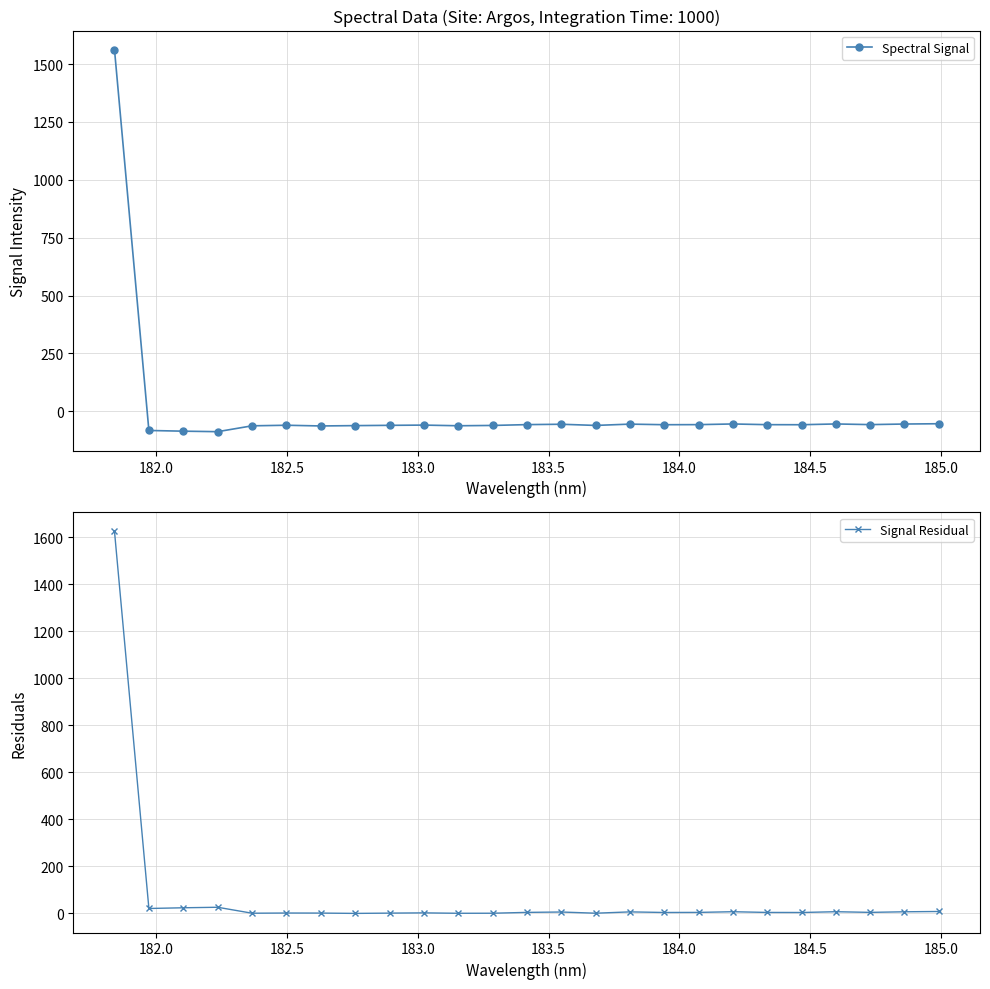

What is the value of the Spectral Signal point at the 10th from the left?

-59.3